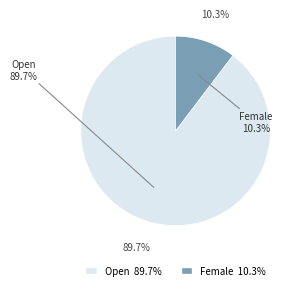

What is the ratio of the value at Female to the value at Open?

0.1